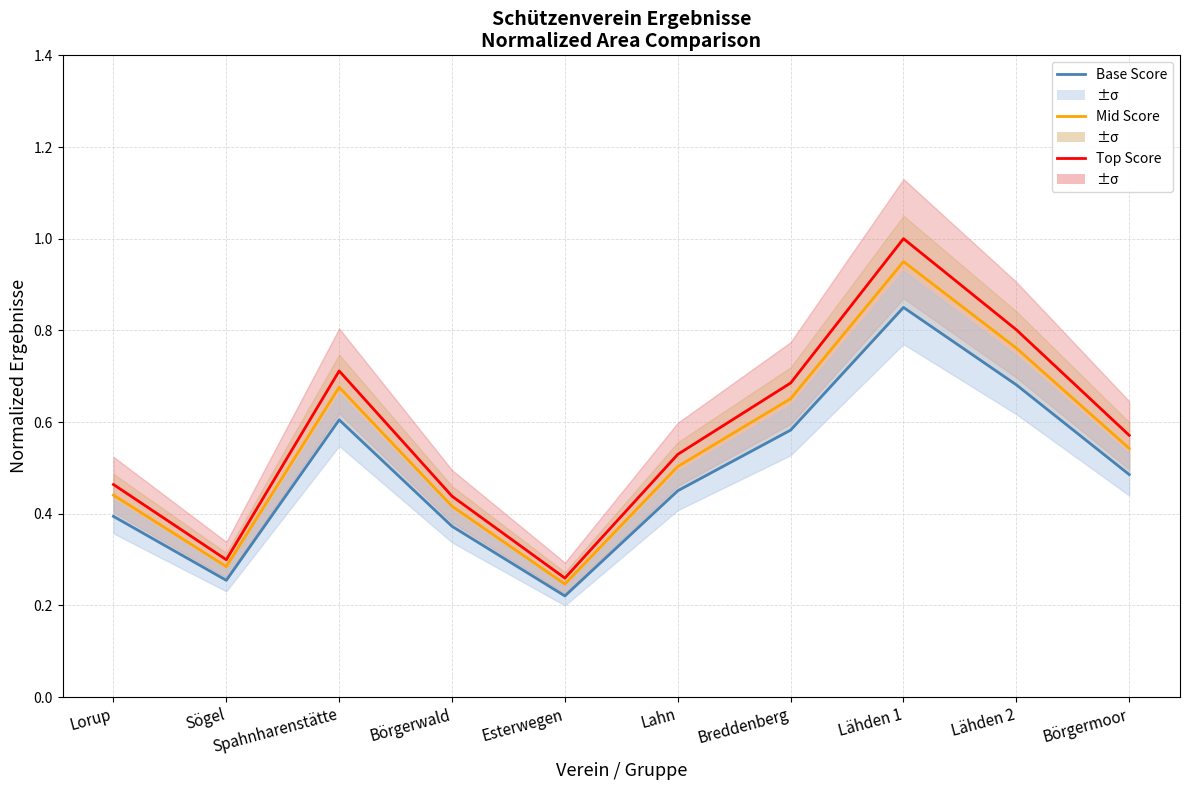

What is the total value across all series at Lähden 1?

2.8